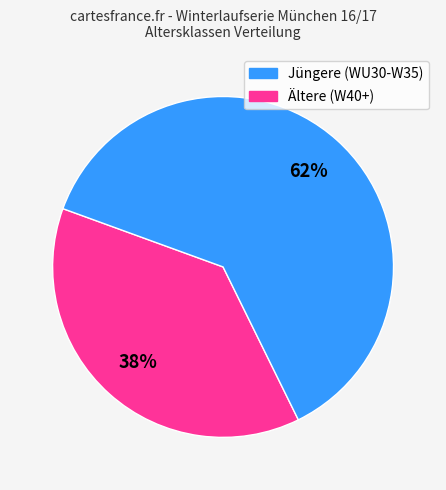

How many segments does this pie chart have?

2